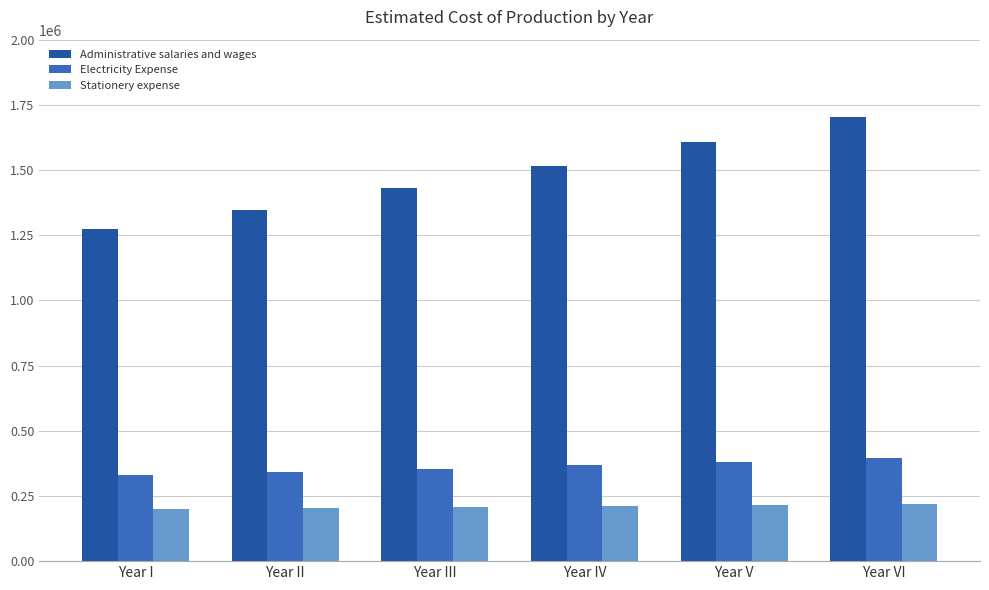

At how many categories does at least one series exceed 1527044?

2